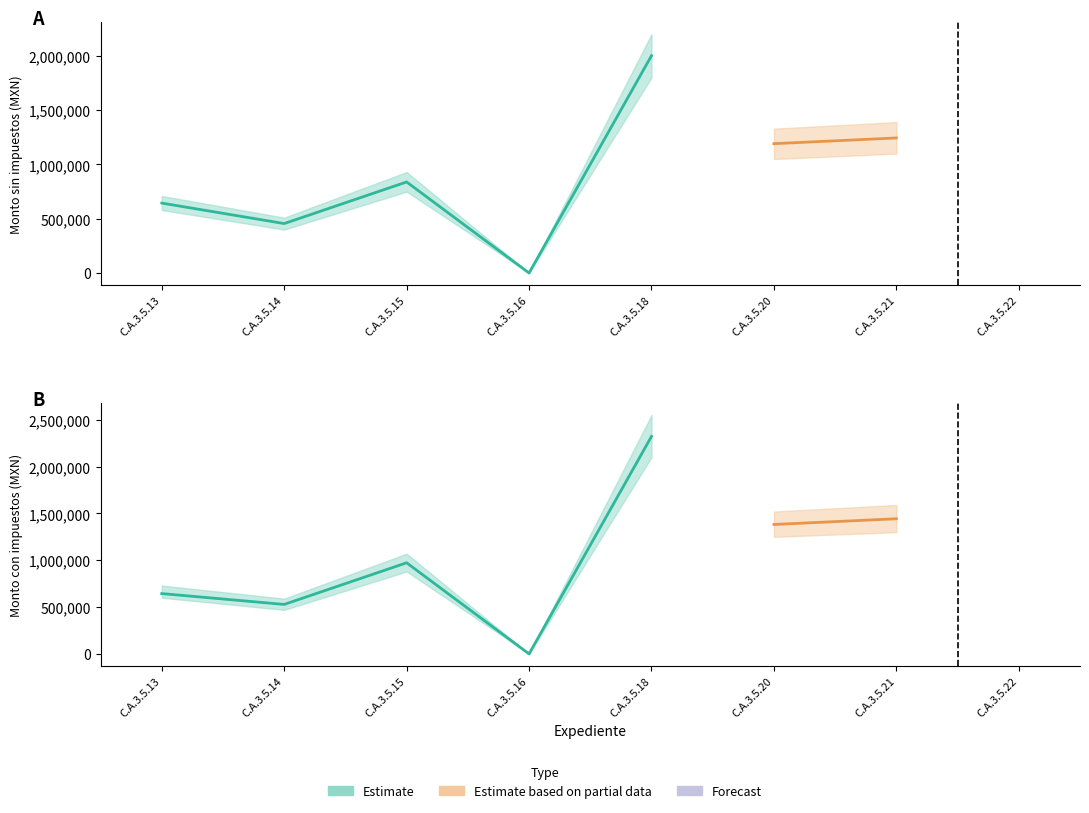

Rank the series by their average value, from lowest to highest.

Monto sin impuestos, Monto con impuestos